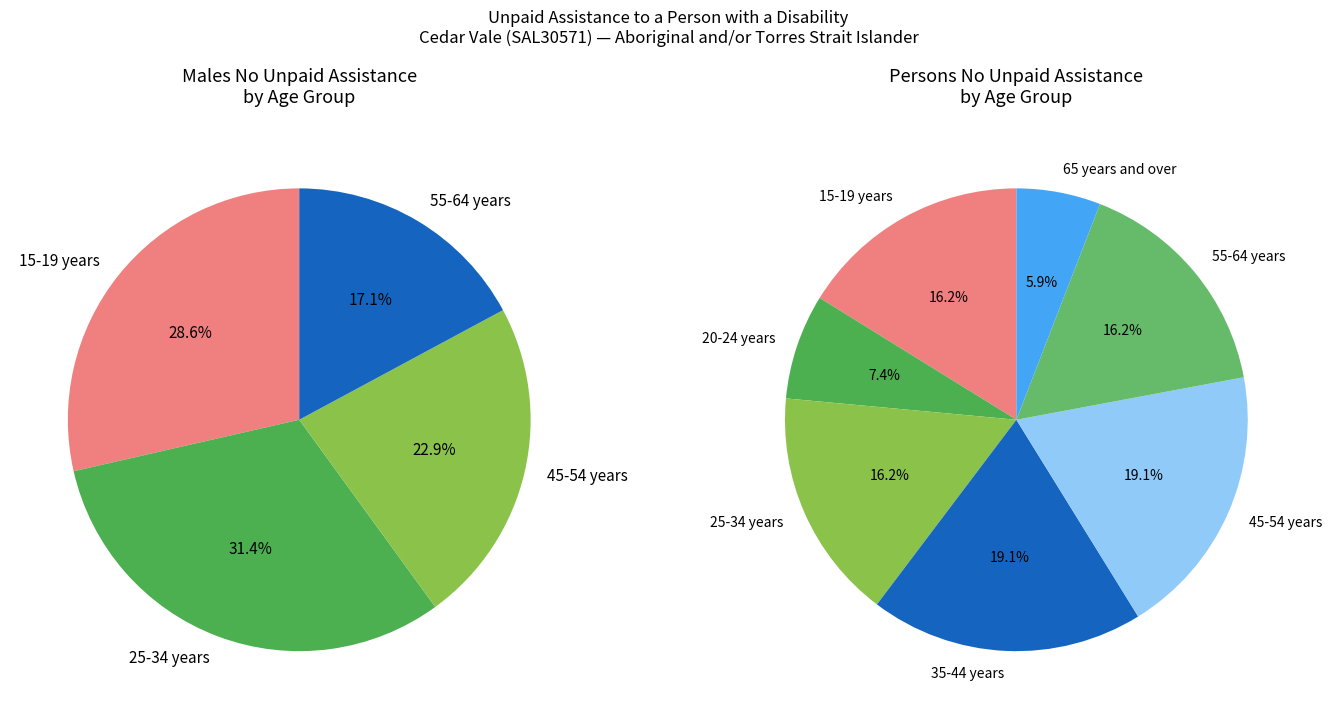

Is it true that 65 years and over is 6% of the pie?

False